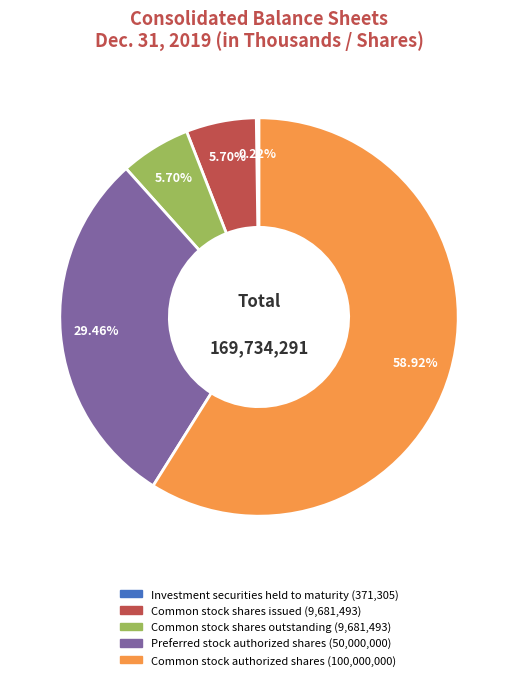

Is there any slice that represents more than half of the pie?

Yes